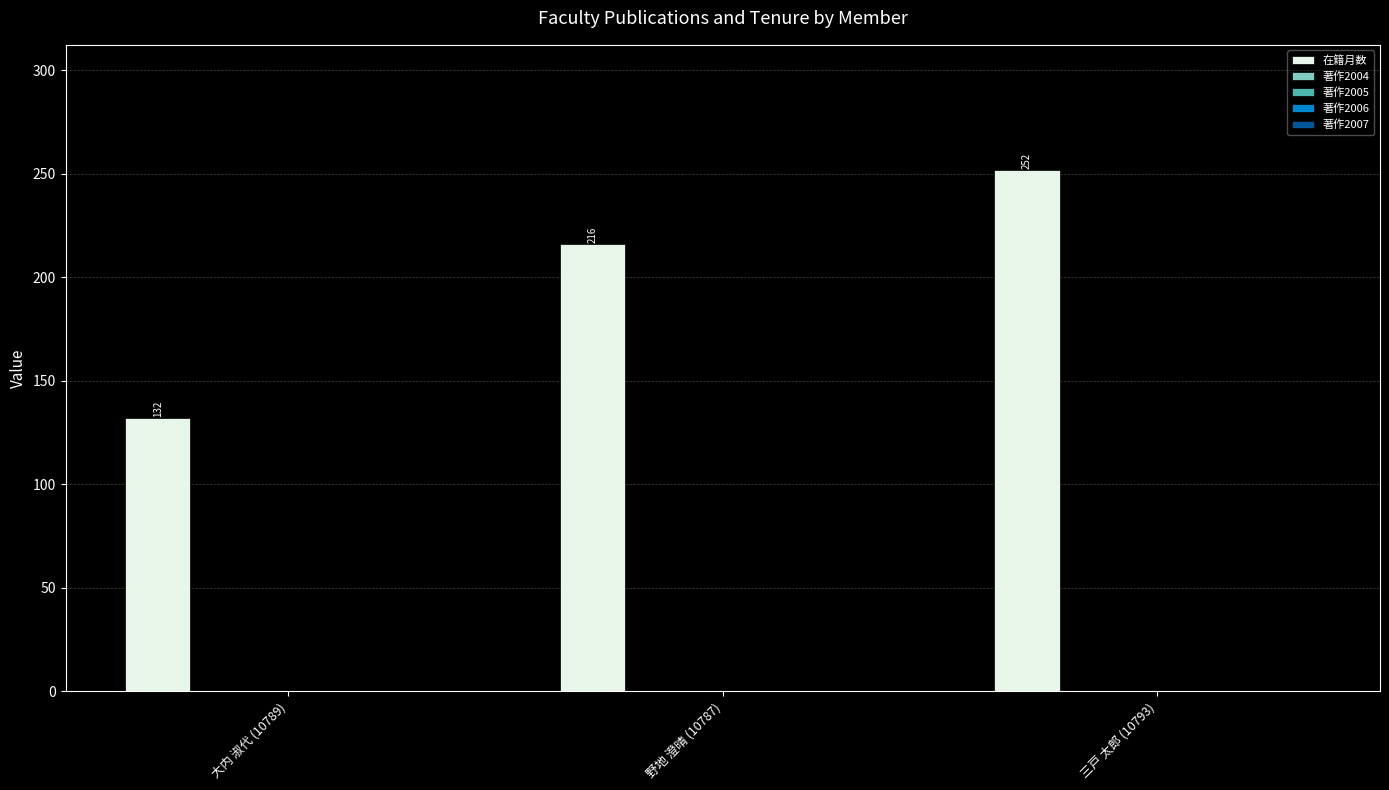

What is the minimum value shown in the chart?

132